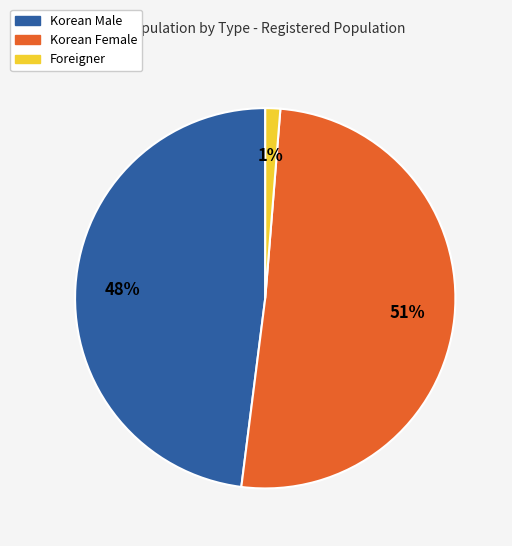

Count the number of slices in the pie.

3